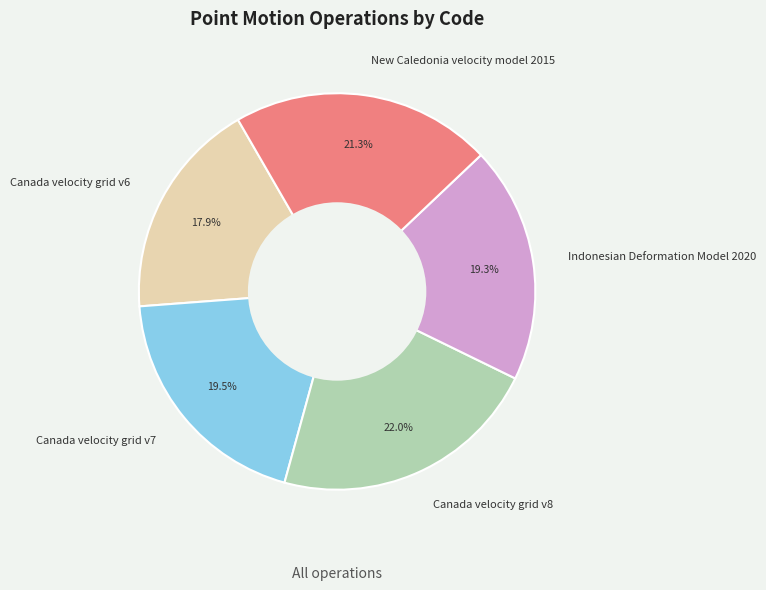

What is the ratio of the value at Canada velocity grid v8 to the value at New Caledonia velocity model 2015?

1.0